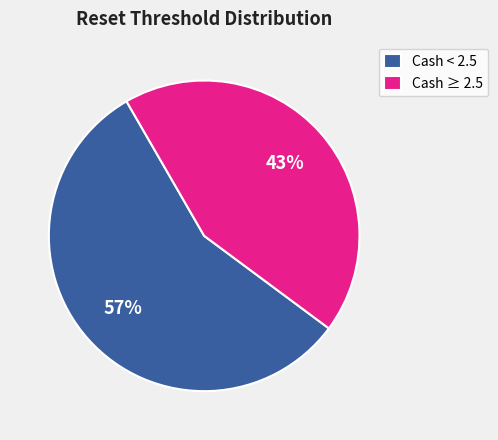

What percentage is the Cash ≥ 2.5 slice, to the nearest percent?

43%